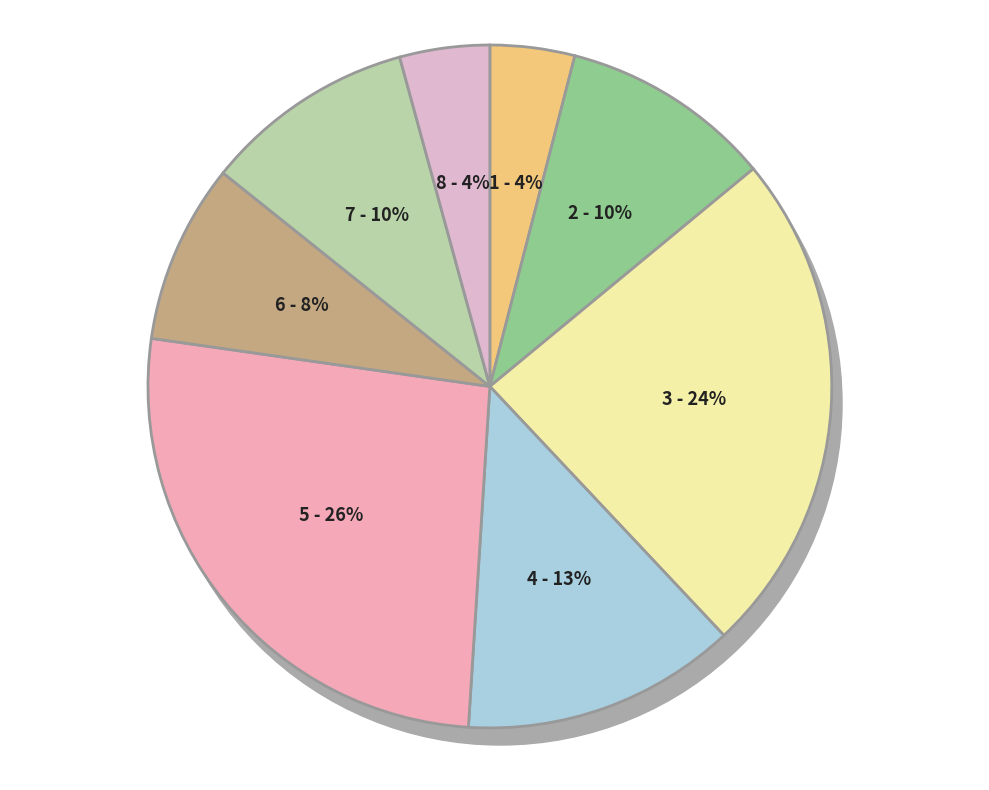

Is the sum of 8 - Malaysian Journal of Biochemistry and 7 - Asia-Pacific Journal greater than half?

No